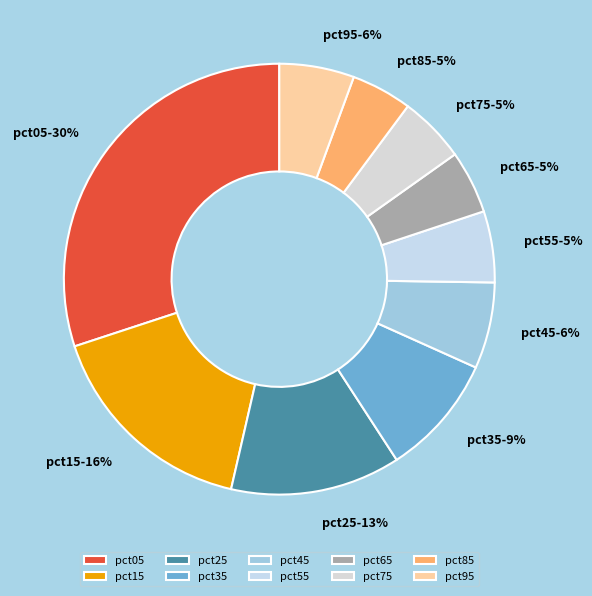

Is there a majority slice in this chart?

No